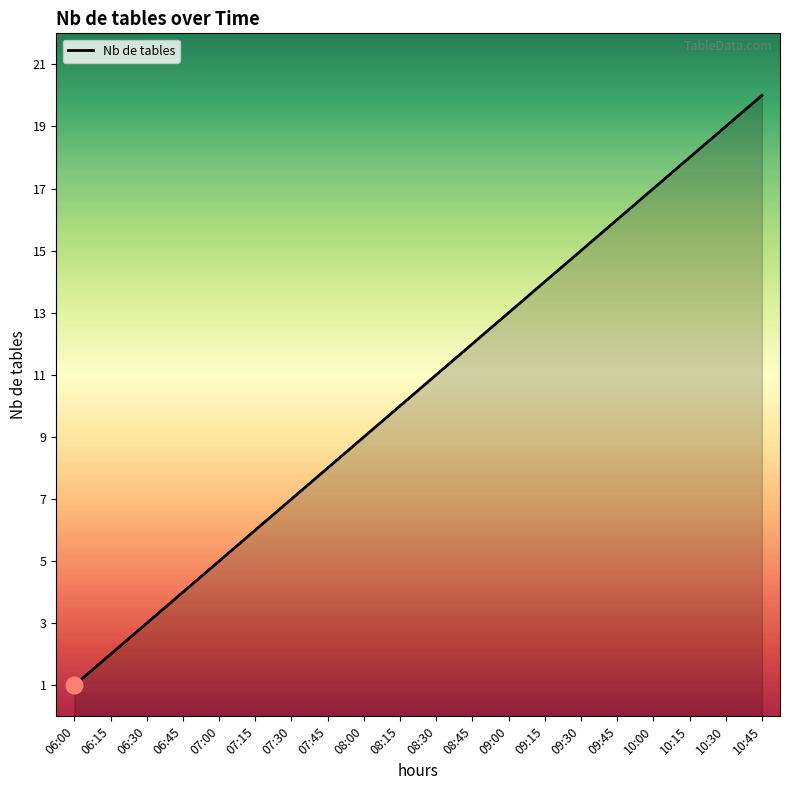

What is the difference between the values at 08:00 and 10:00?

8